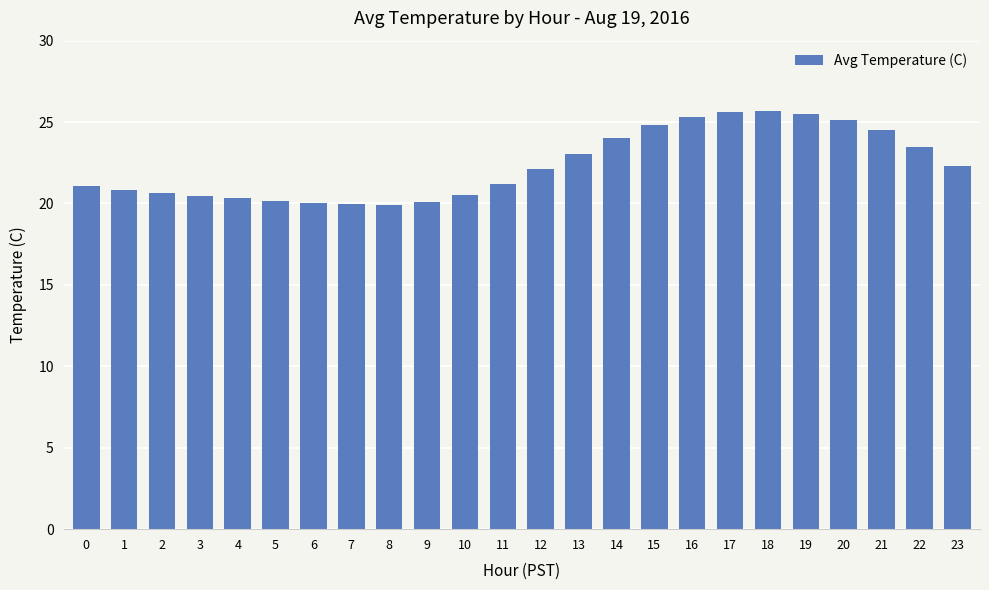

The value at 0 is 7.3. True or false?

False